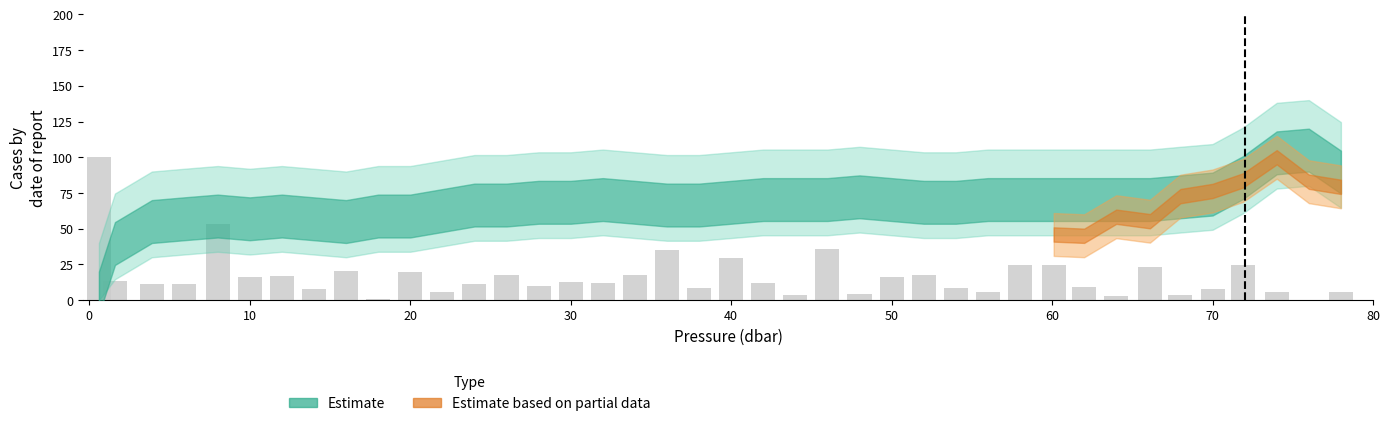

Are the bars horizontal?

No